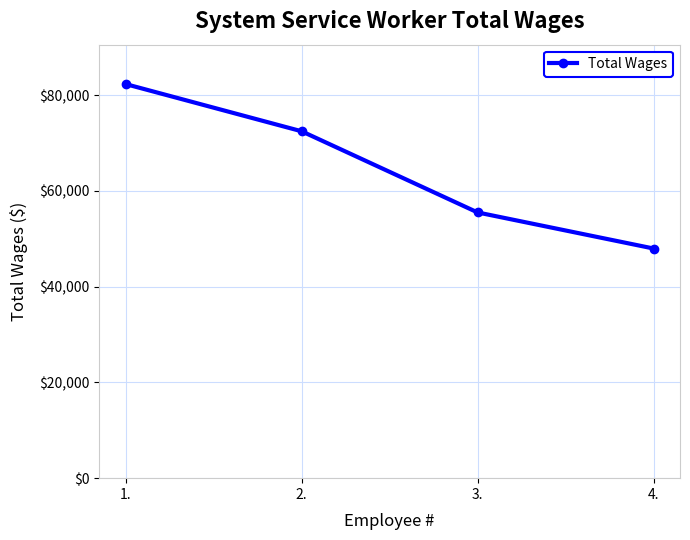

Read the value at 1..

82313